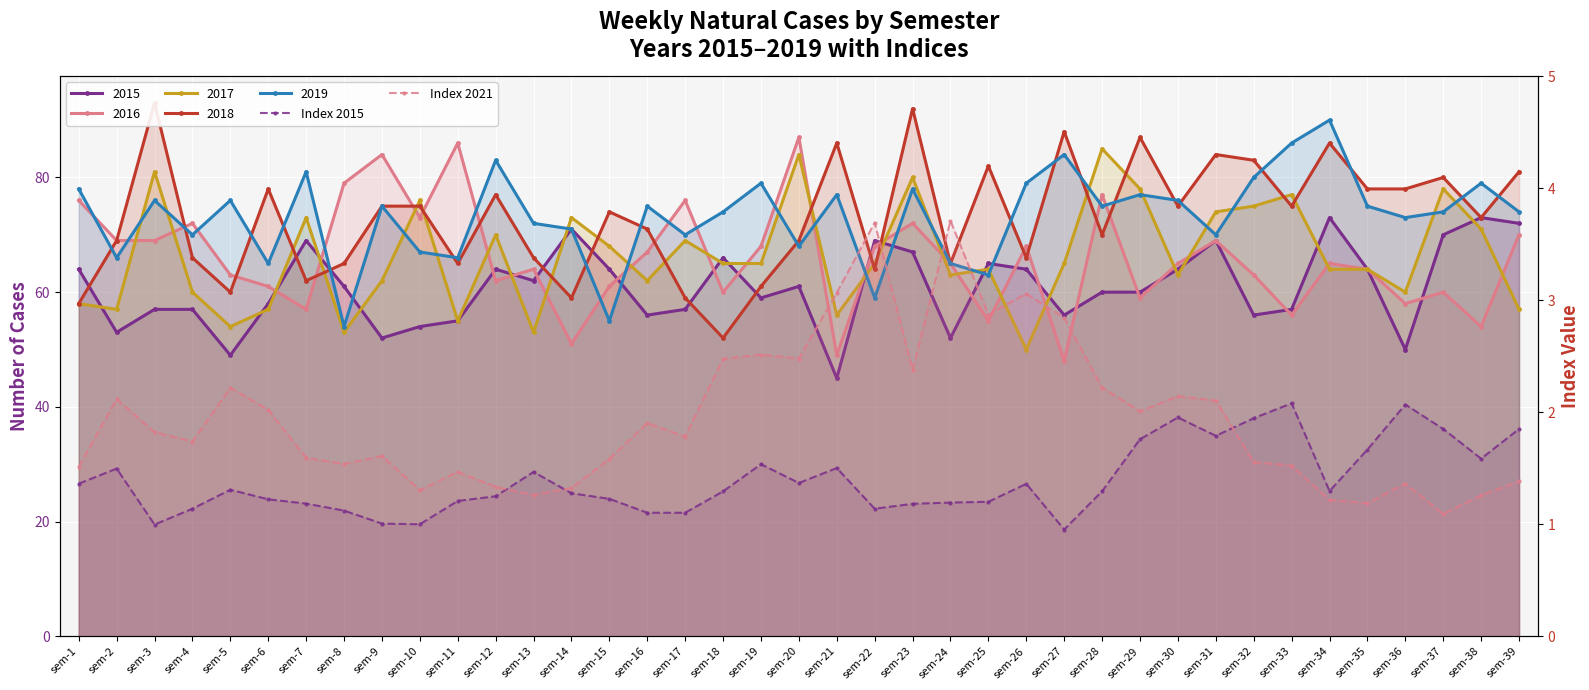

At which label does Index 2015 first exceed 1?

sem-1